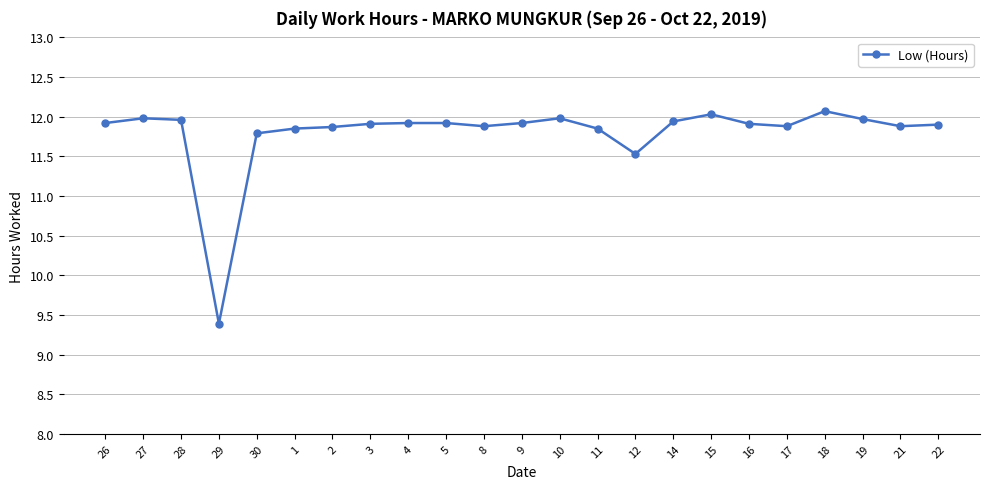

Count the number of values greater than 11.

22